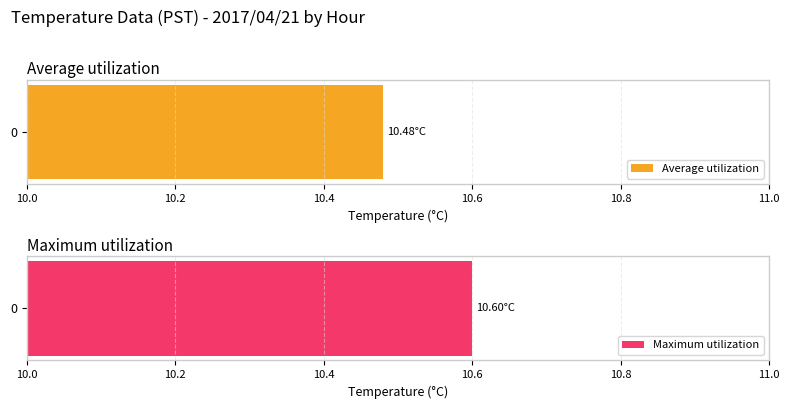

Rank the series by their maximum value, from highest to lowest.

Maximum utilization, Average utilization